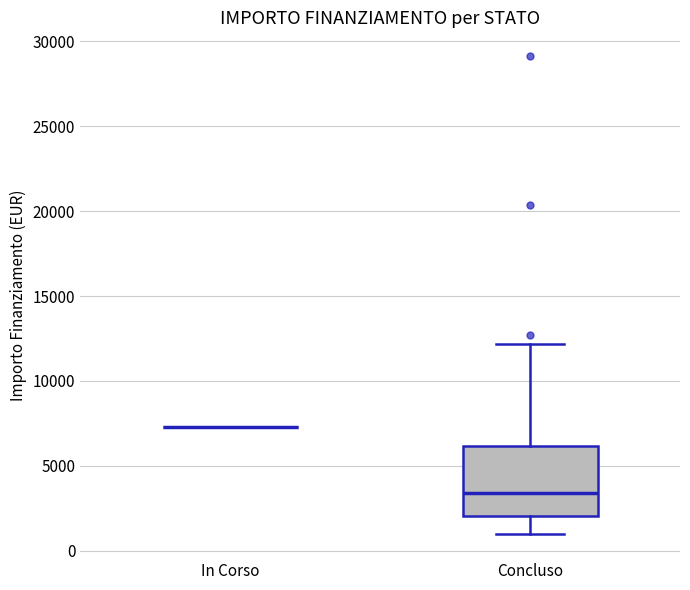

Where does the median line of the box for Concluso sit on the y-axis? The values are not printed on the chart, so give them approximately, as read against the axis.

3500